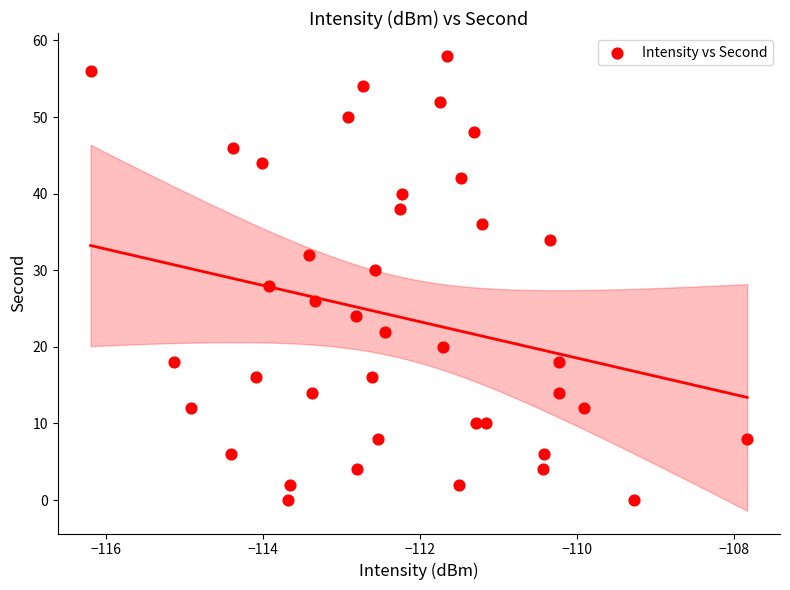

What is the range of Y values (max minus min)?

58